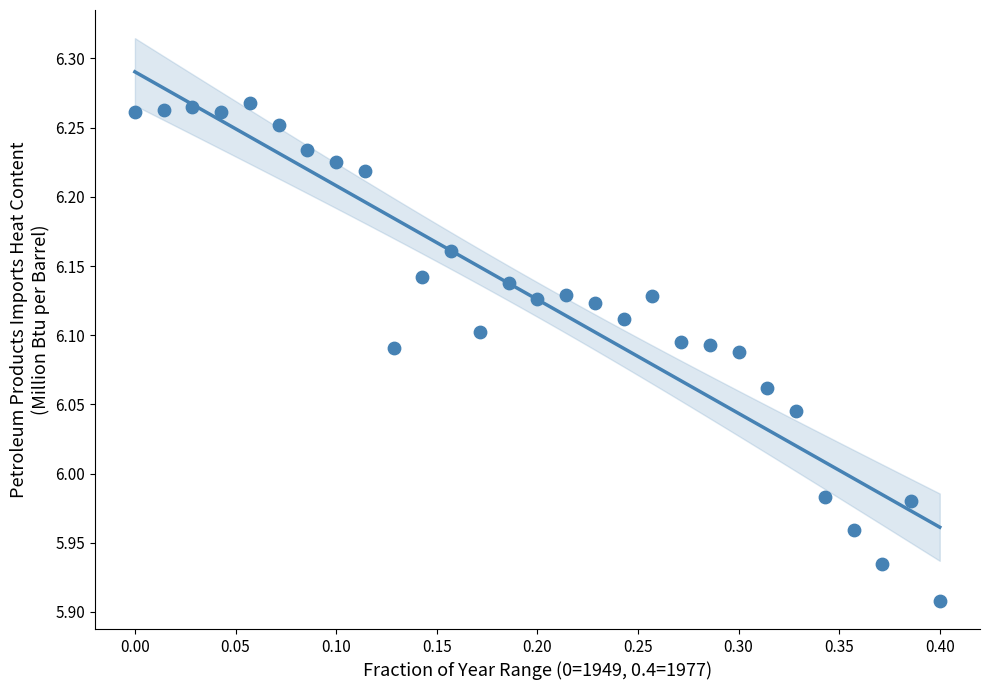

What is the range of Y values (max minus min)?

0.4